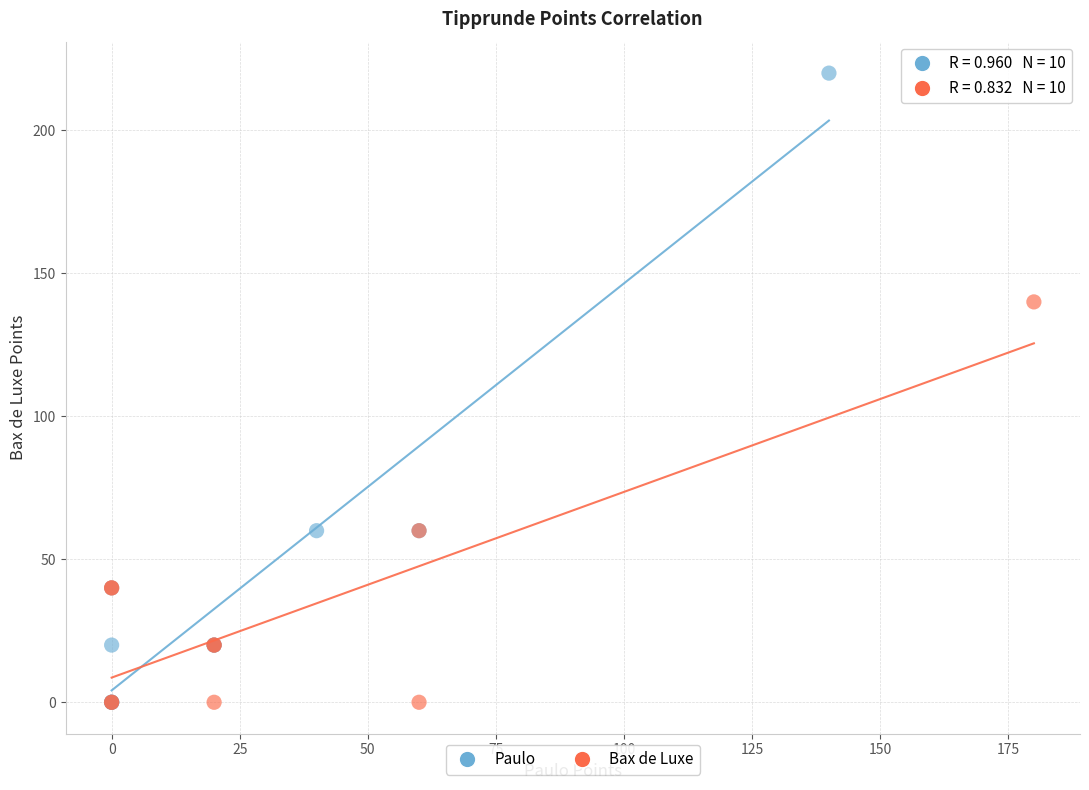

Which series has the widest spread of Y values?

Paulo